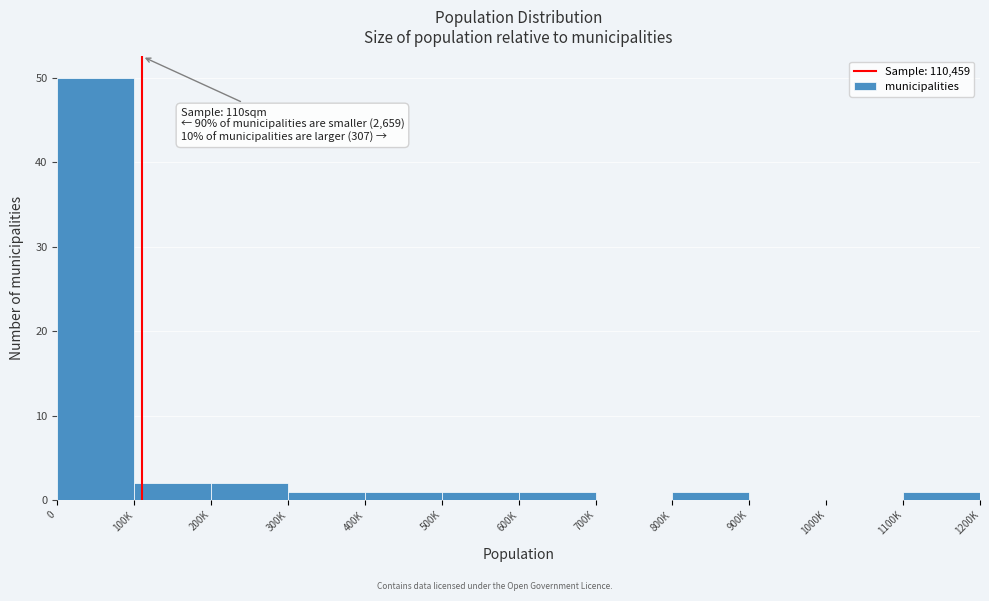

Reading left to right, transcribe all the data shown in this chart.

0=50	100K=2	200K=2	300K=1	400K=1	500K=1	600K=1	700K=0	800K=1	900K=0	1000K=0	1100K=1